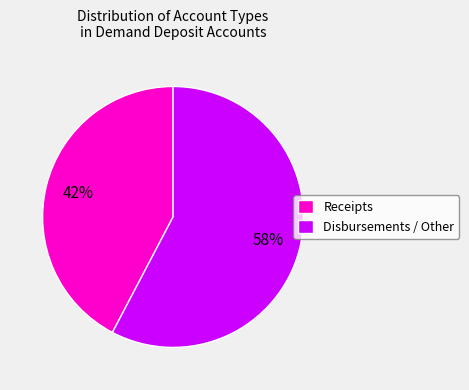

Does Disbursements / Other represent more than half of the total?

Yes